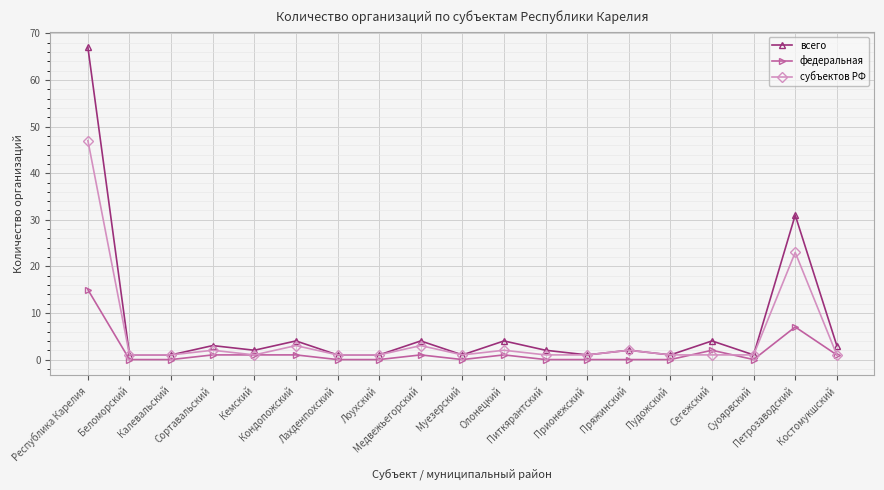

What is the total value across all series at Костомукшский?

5